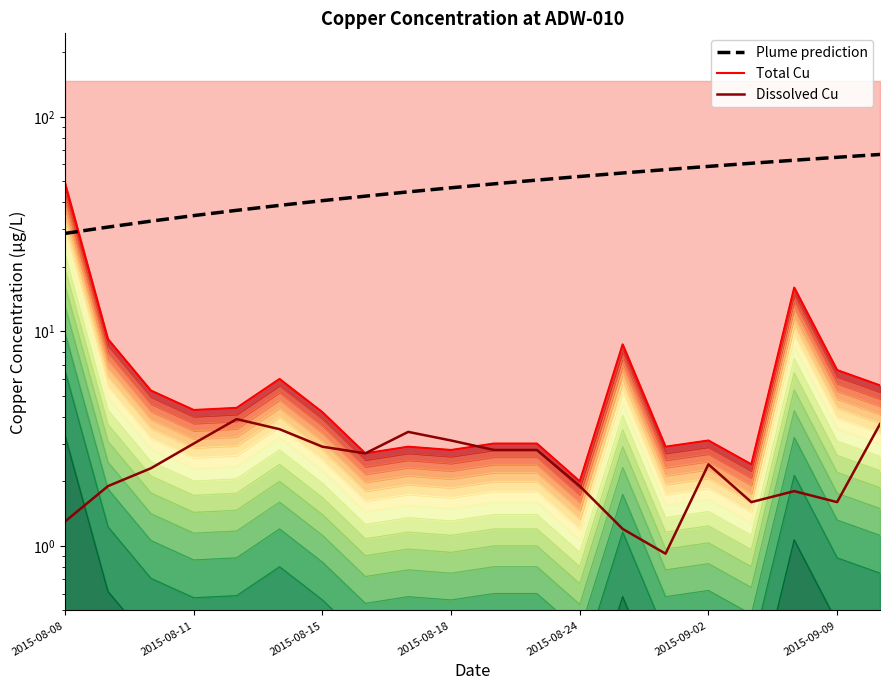

The value of Total Cu at 2015-08-08 is 49.0. True or false?

True